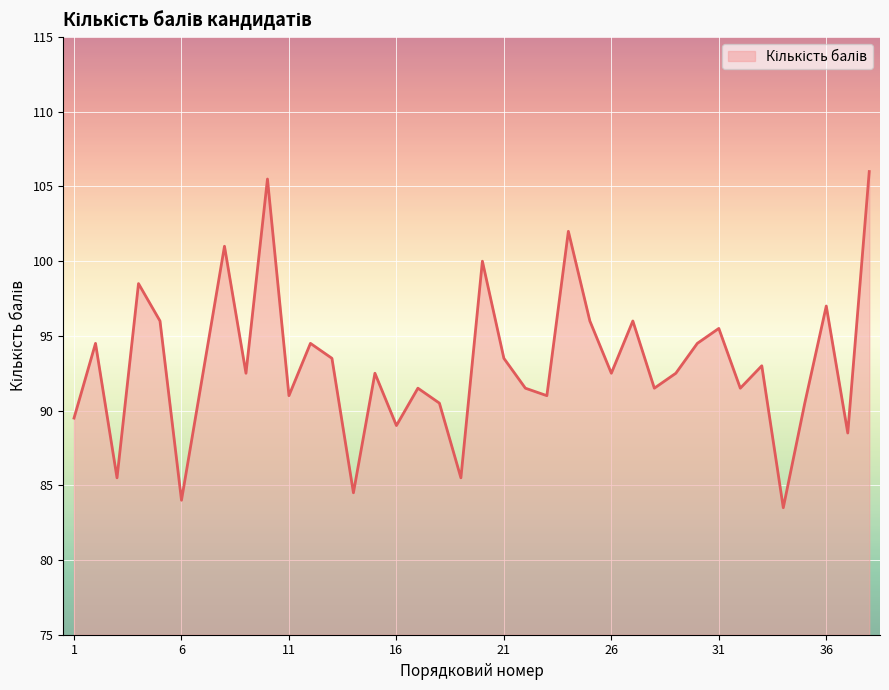

What is the minimum value shown in the chart?

83.5